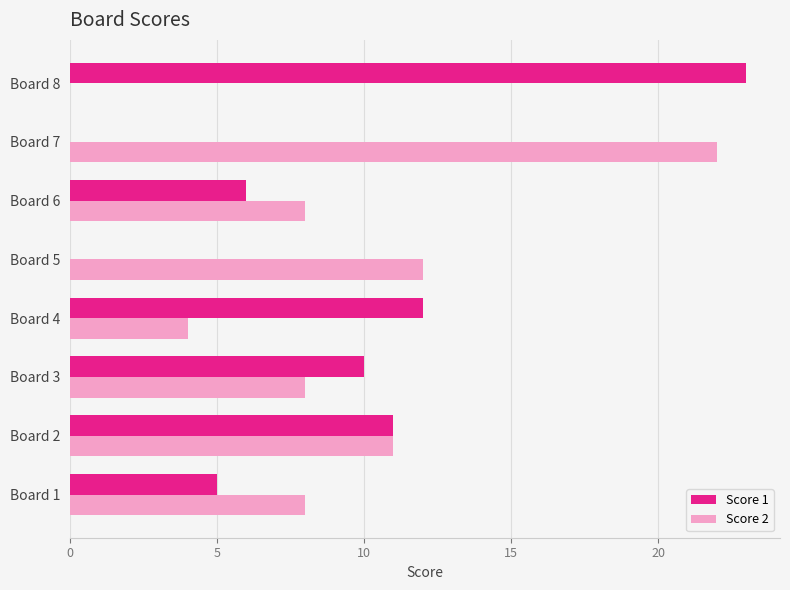

At which category does the chart reach its peak across all series?

Board 8